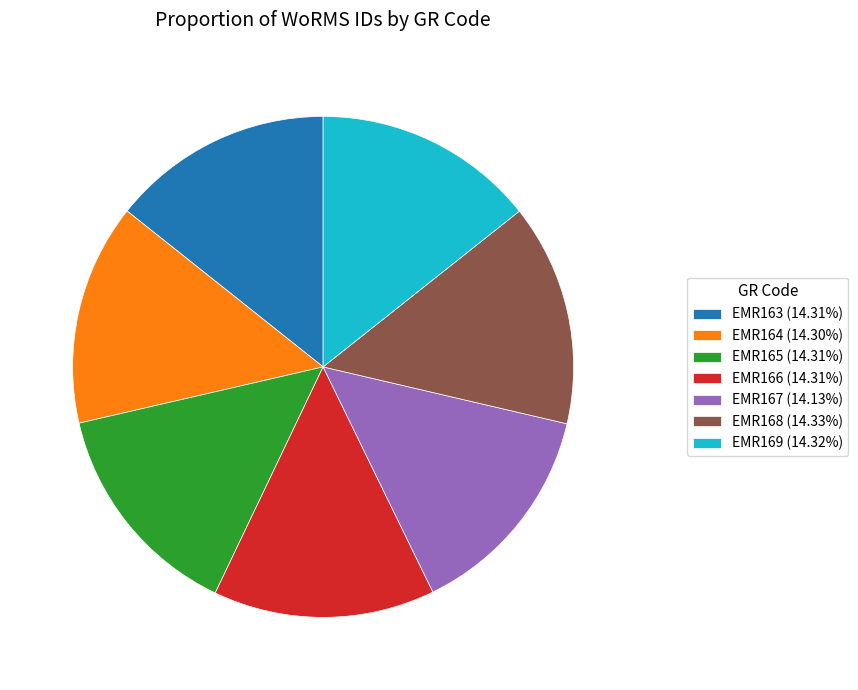

Does EMR164 represent more than half of the total?

No